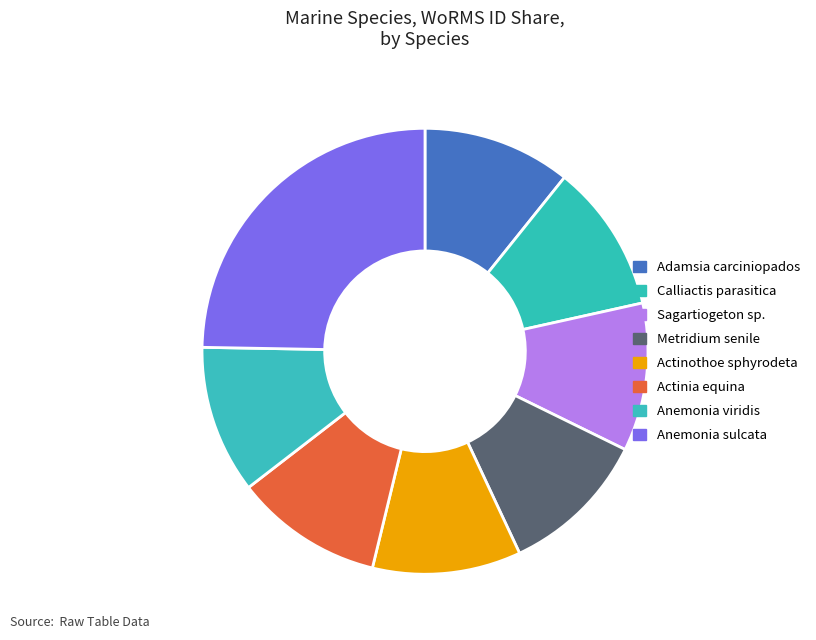

Which category has the biggest portion of the pie?

Anemonia sulcata